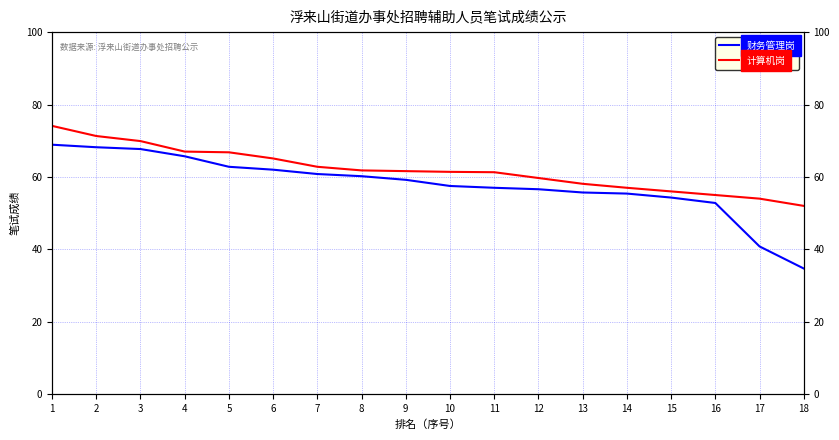

What is the value of the 财务管理岗 point at the 1st from the left?

68.9